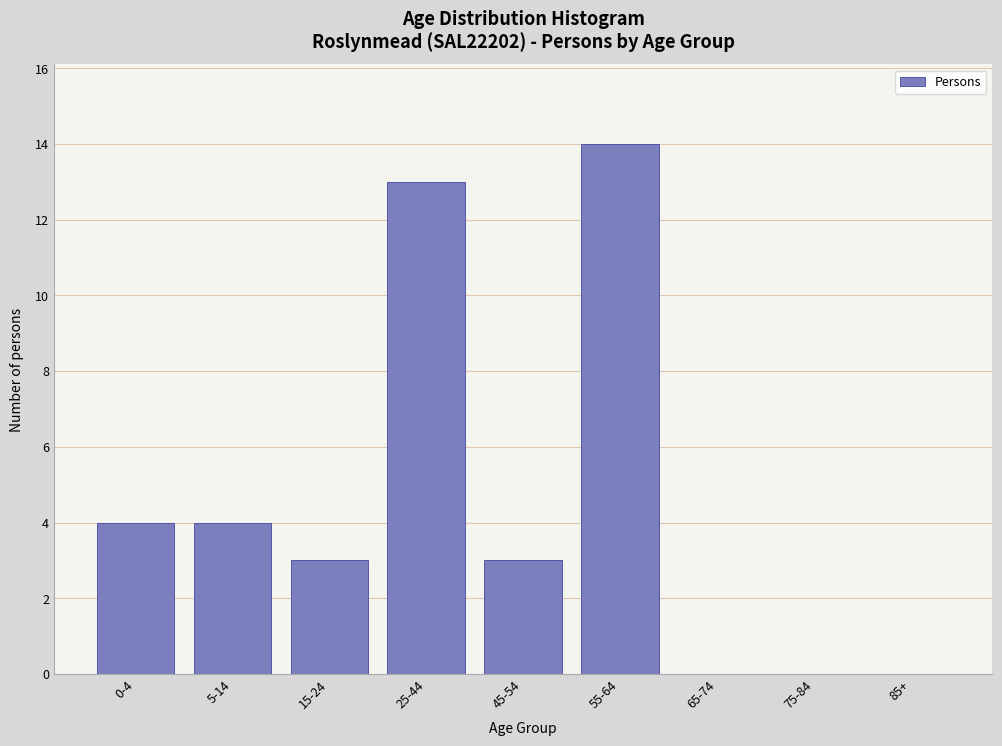

Reading left to right, what are all the values shown in this chart?

0-4=4	5-14=4	15-24=3	25-44=13	45-54=3	55-64=14	65-74=0	75-84=0	85+=0